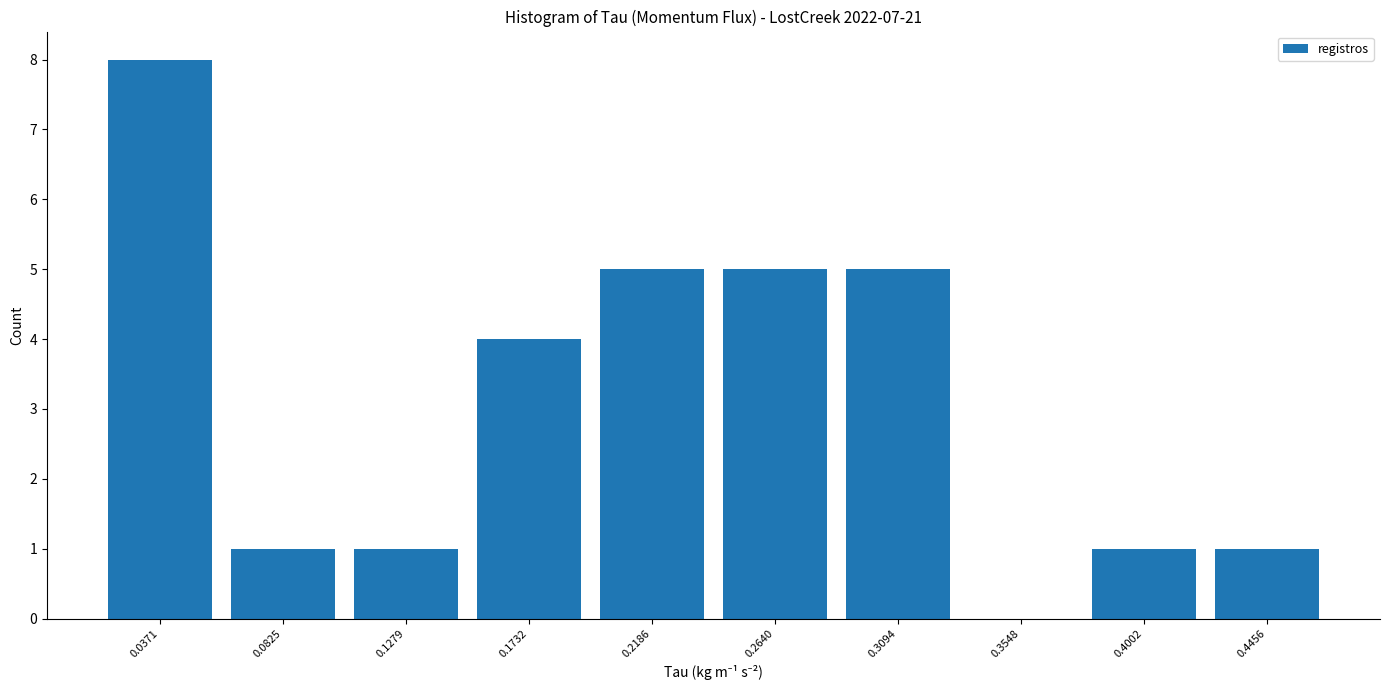

Reading left to right, list every bar in this chart as the range it spans on the x-axis followed by its height. Neither the bar edges nor the heights are printed on the chart, so give them approximately, as read against the axes.

0.015 to 0.060: 8
0.060 to 0.105: 1
0.105 to 0.150: 1
0.150 to 0.195: 4
0.195 to 0.240: 5
0.240 to 0.285: 5
0.285 to 0.330: 5
0.330 to 0.380: 0
0.380 to 0.425: 1
0.425 to 0.470: 1